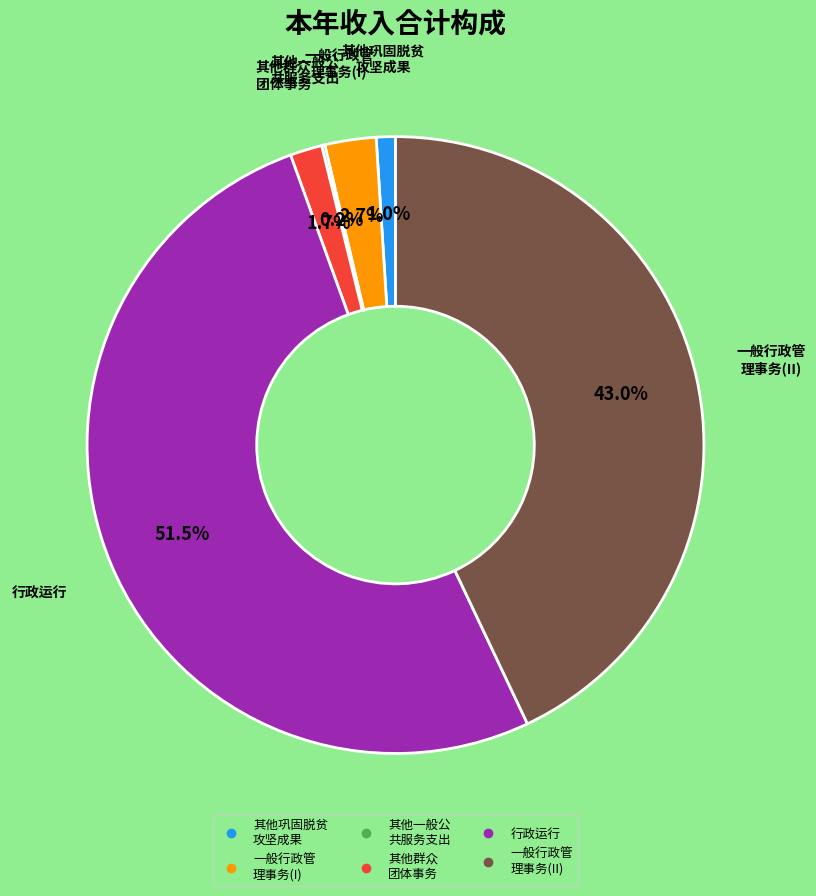

Is there any slice that represents more than half of the pie?

Yes